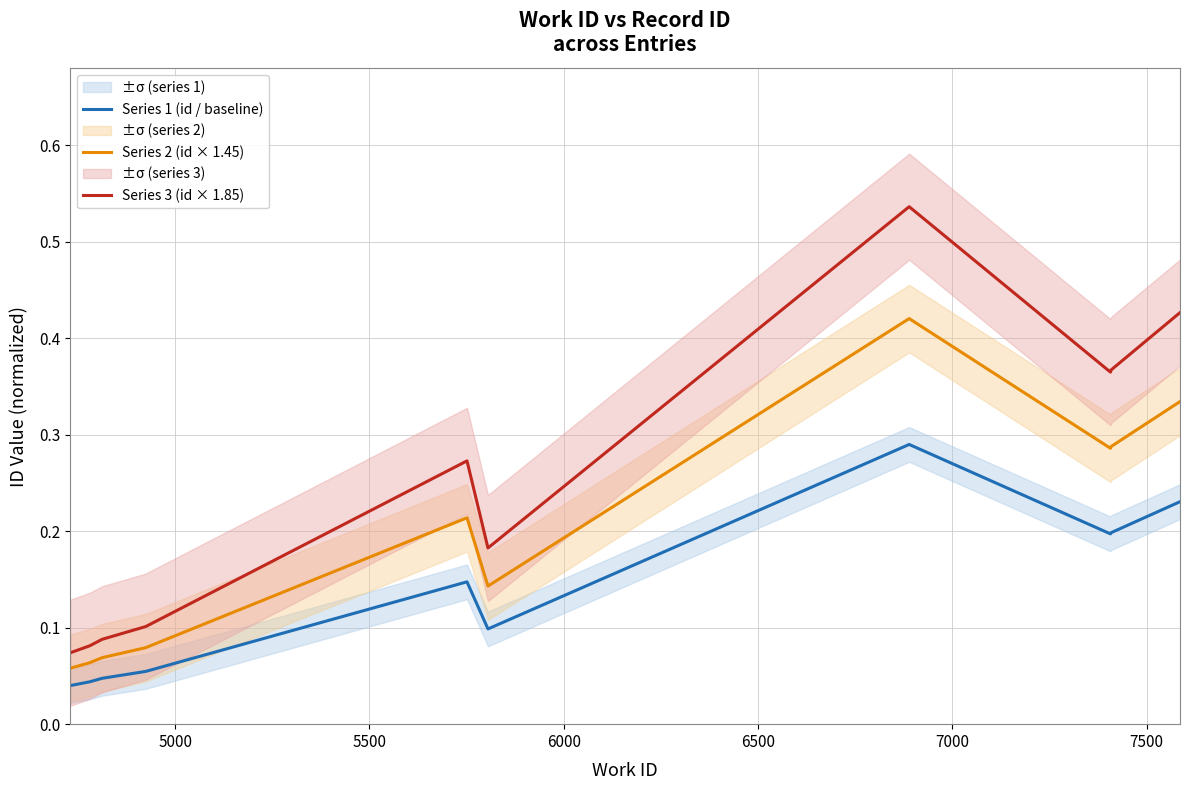

What is the difference between the maximum and minimum values in the Series 3 (id × 1.85) series?

0.5